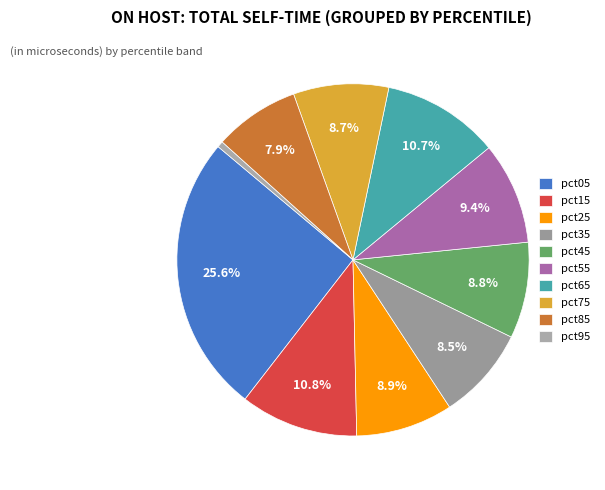

Is there a majority slice in this chart?

No